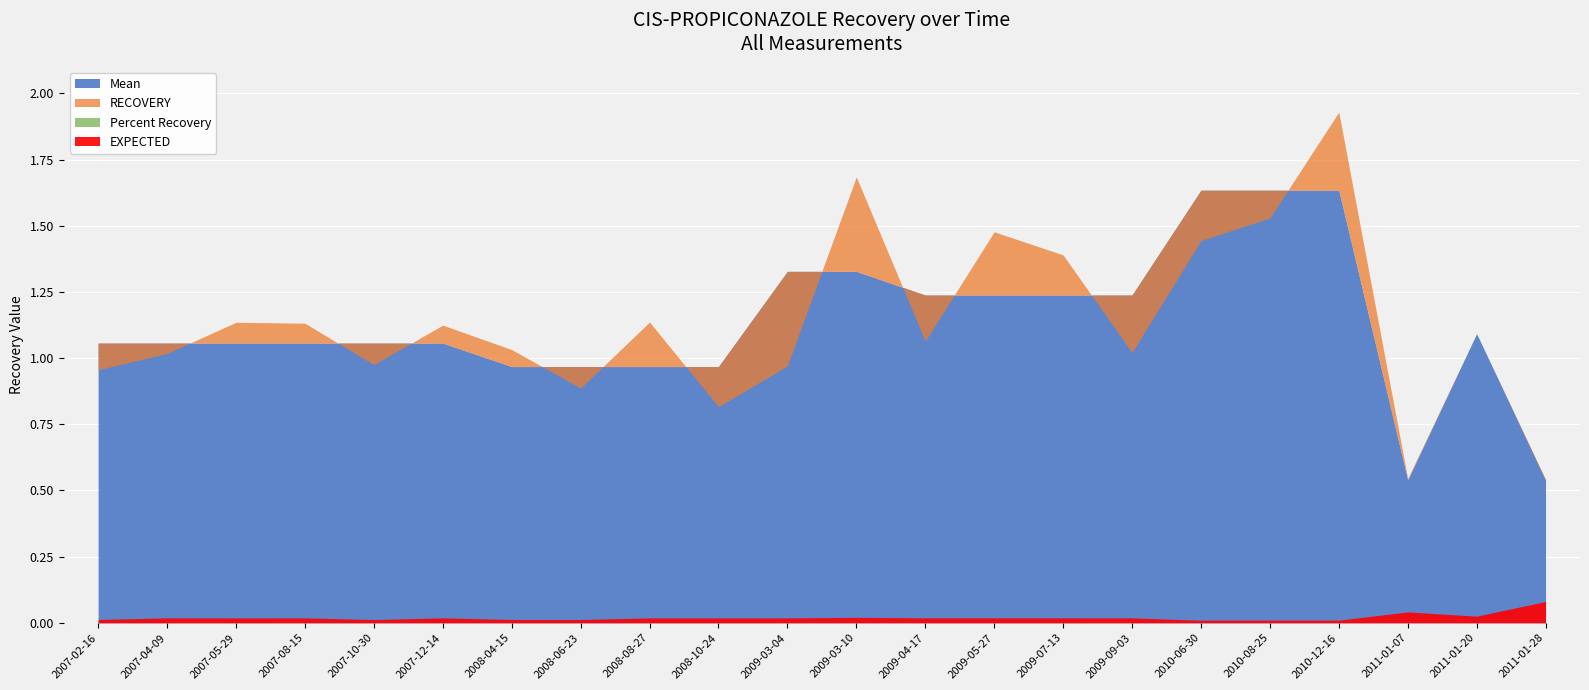

Reading left to right, what are all the values shown in this chart?

RECOVERY: 1.0	1.0	1.1	1.1	1.0	1.1	1.0	0.9	1.1	0.8	1.0	1.7	1.1	1.5	1.4	1.0	1.4	1.5	1.9	0.5	1.1	0.5
Percent Recovery: 1.0	1.0	1.1	1.1	1.0	1.1	1.0	0.9	1.1	0.8	1.0	1.7	1.1	1.5	1.4	1.0	1.4	1.5	1.9	0.5	1.1	0.5
Mean: 1.1	1.1	1.1	1.1	1.1	1.1	1.0	1.0	1.0	1.0	1.3	1.3	1.2	1.2	1.2	1.2	1.6	1.6	1.6	0.5	1.1	0.5
EXPECTED: 0.0	0.0	0.0	0.0	0.0	0.0	0.0	0.0	0.0	0.0	0.0	0.0	0.0	0.0	0.0	0.0	0.0	0.0	0.0	0.0	0.0	0.1